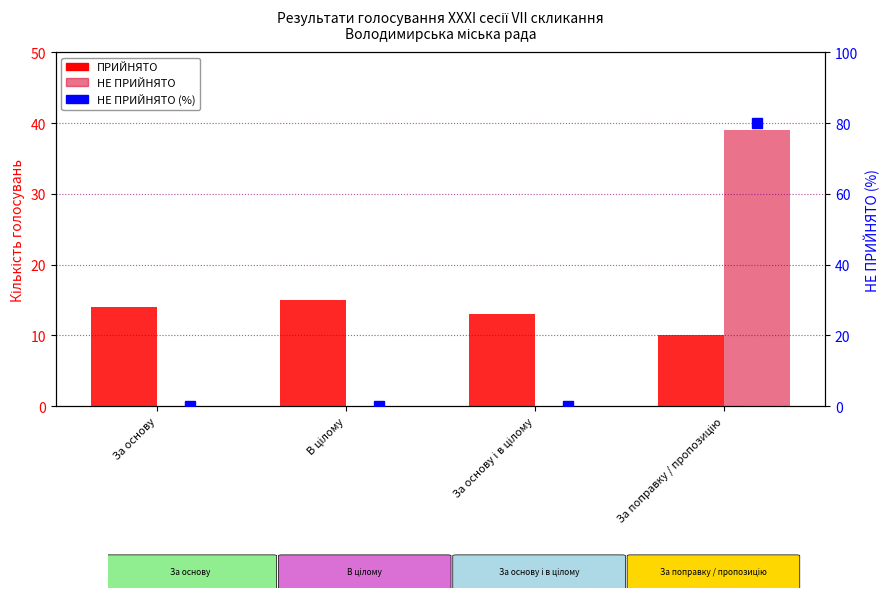

What is the minimum value for ПРИЙНЯТО?

10